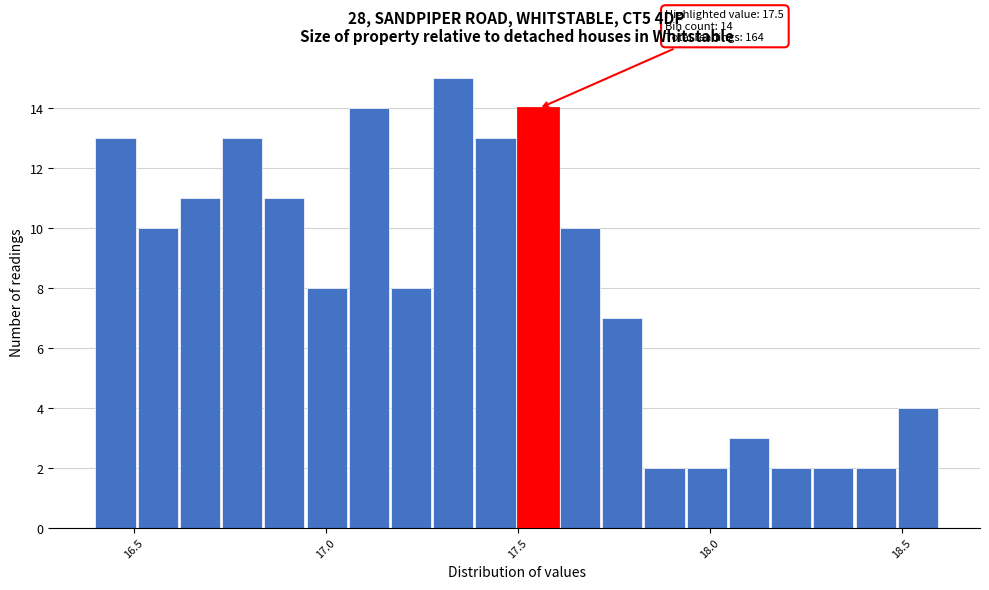

Read against the x-axis, roughly where is the centre of the tallest bar?

17.35